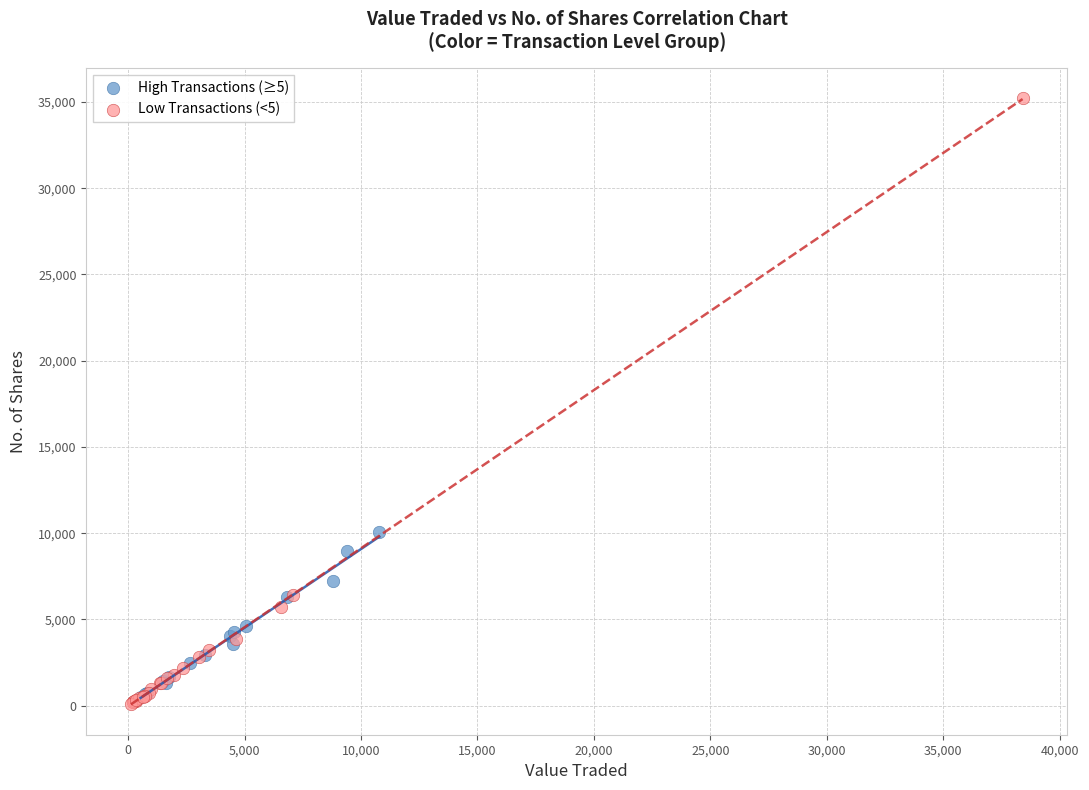

Which series contains the highest Y value?

Low Transactions (<5)